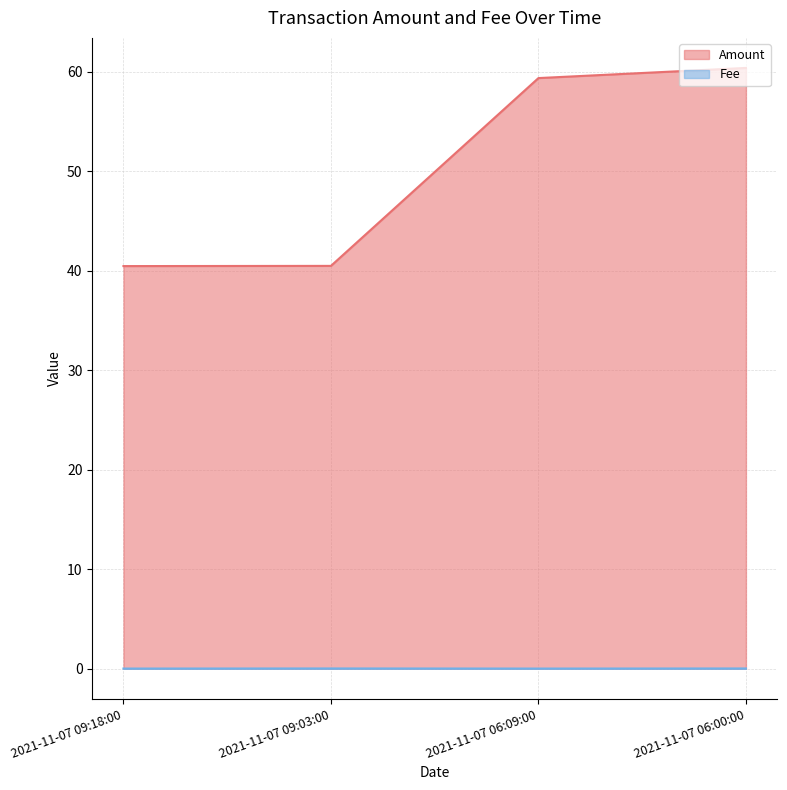

What value does the Amount series have at 2021-11-07 09:03:00?

40.5